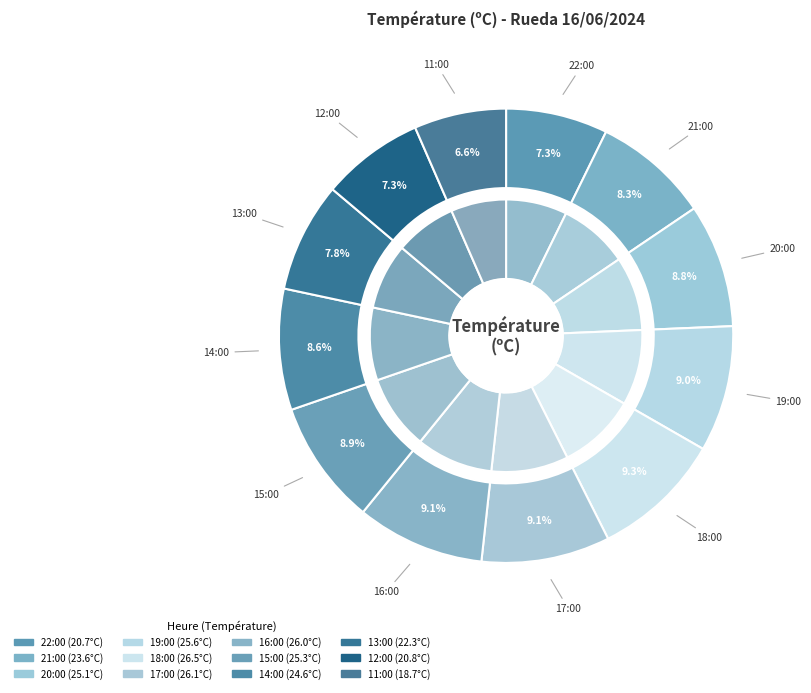

Approximately how many times larger is the value at 17:00 compared to 18:00?

1.0